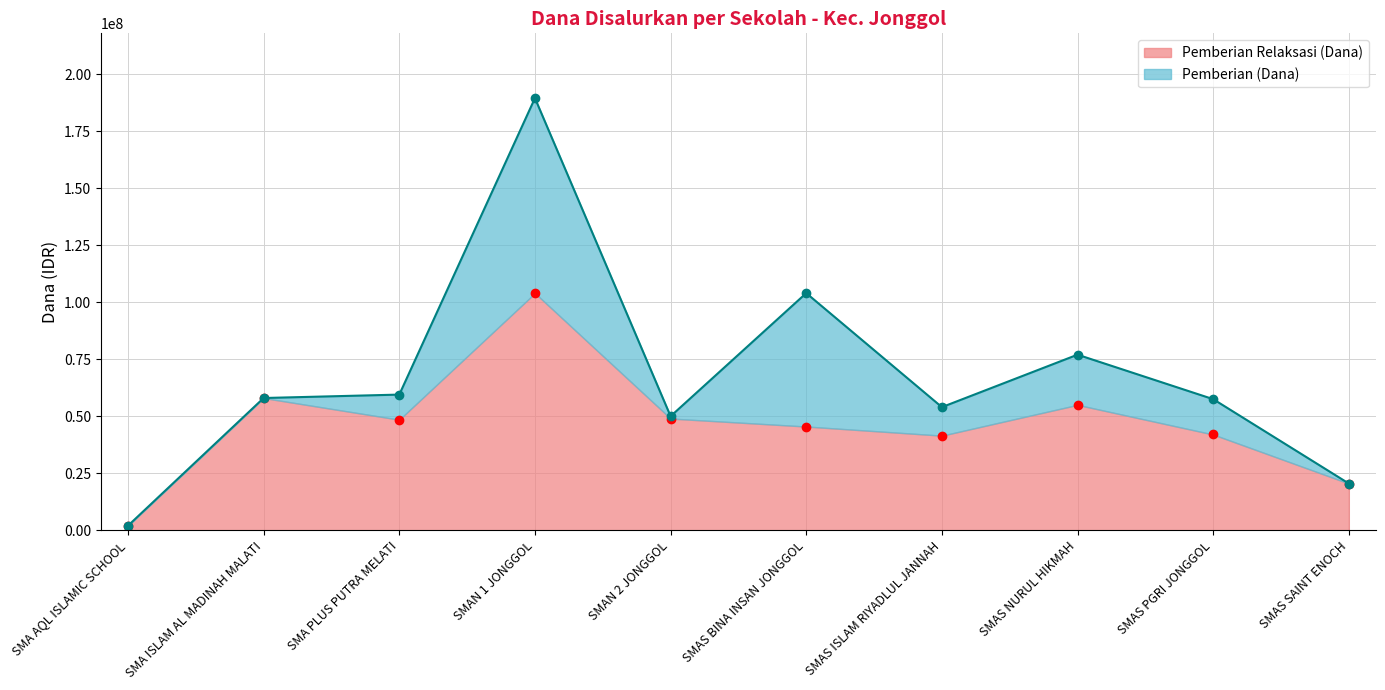

What is the ratio of the value at SMAN 2 JONGGOL to the value at SMA PLUS PUTRA MELATI?

1.0